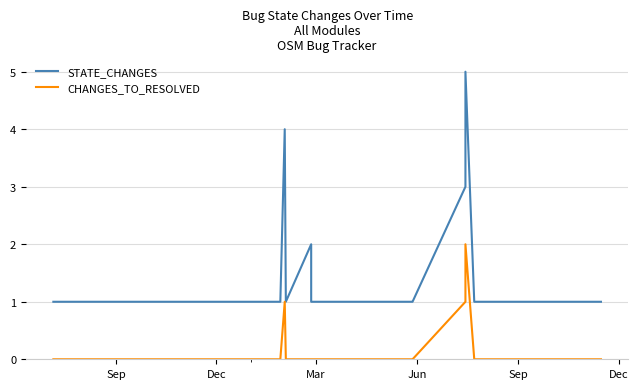

Is the value of CHANGES_TO_RESOLVED at 20 greater than the value of STATE_CHANGES at 6?

No